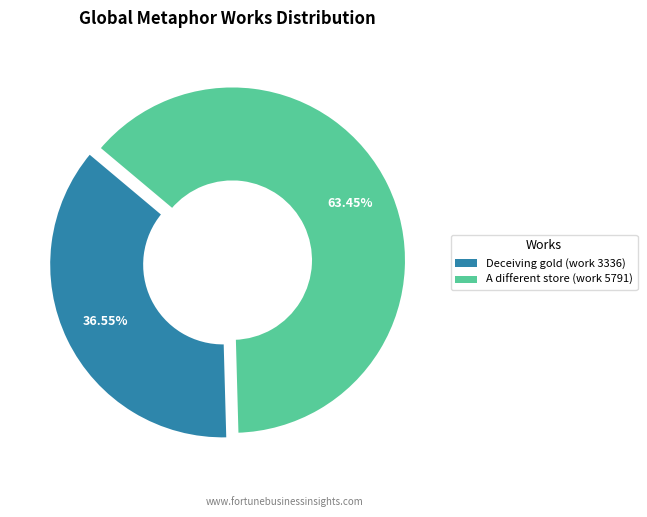

Which category accounts for the majority?

A different store (work 5791)